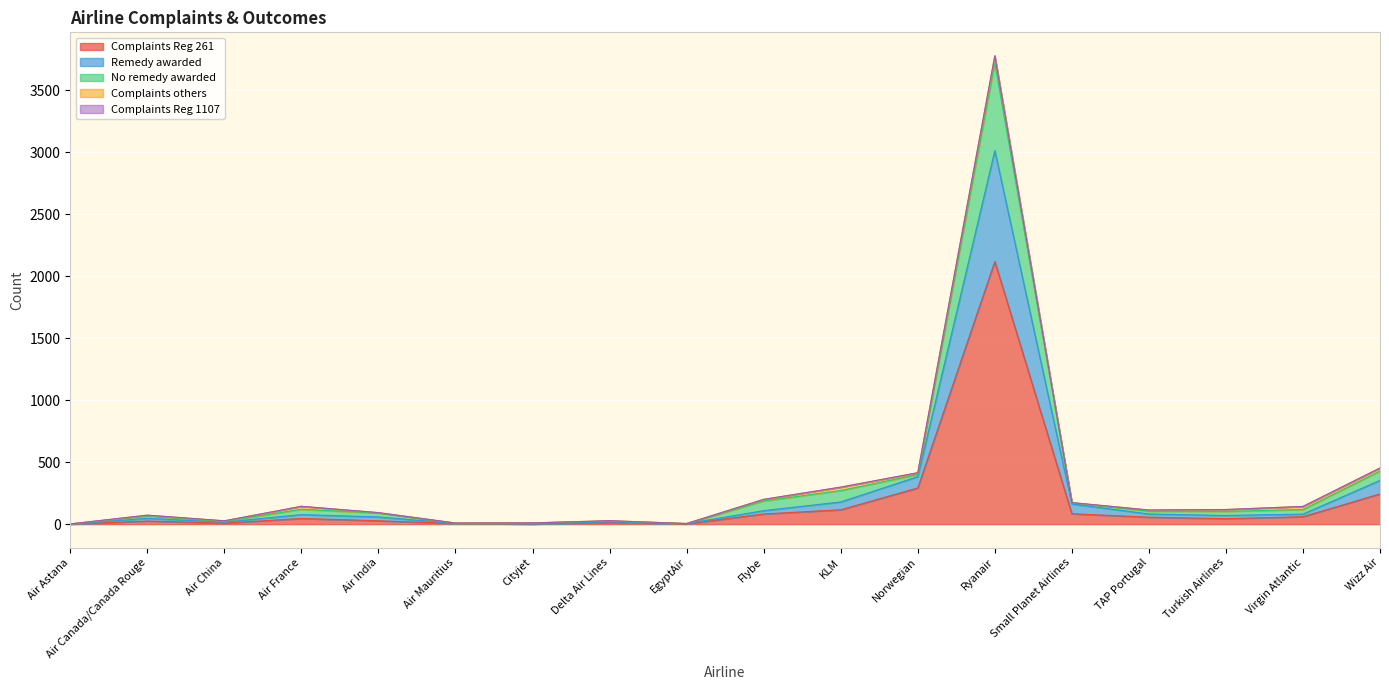

At which category does No remedy awarded reach its first local valley?

Air China